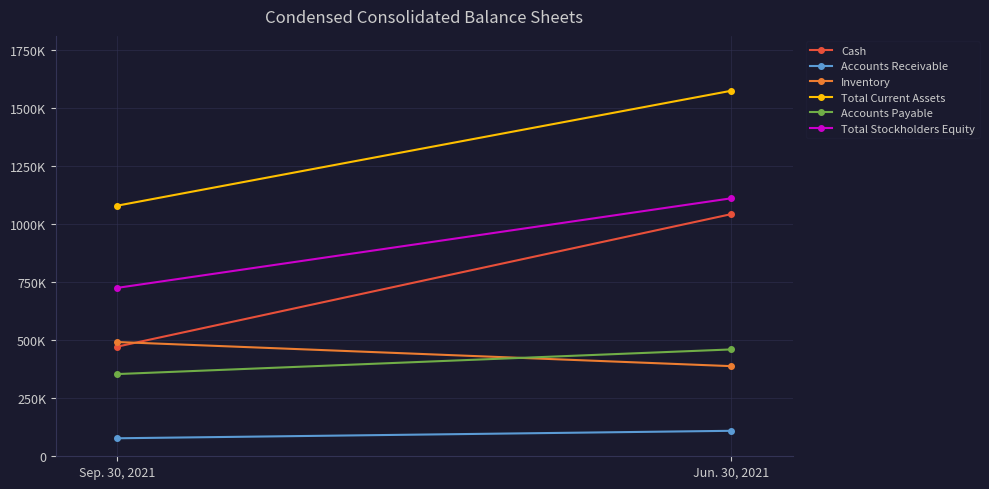

At which category is the sum across all series the highest?

Jun. 30, 2021